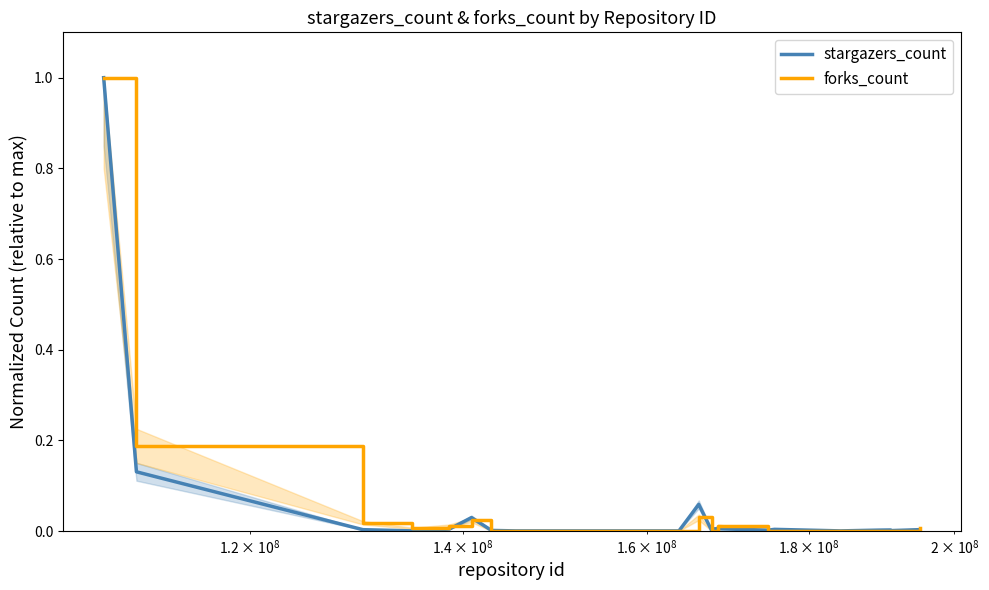

What is the highest value of the stargazers_count series?

1.0